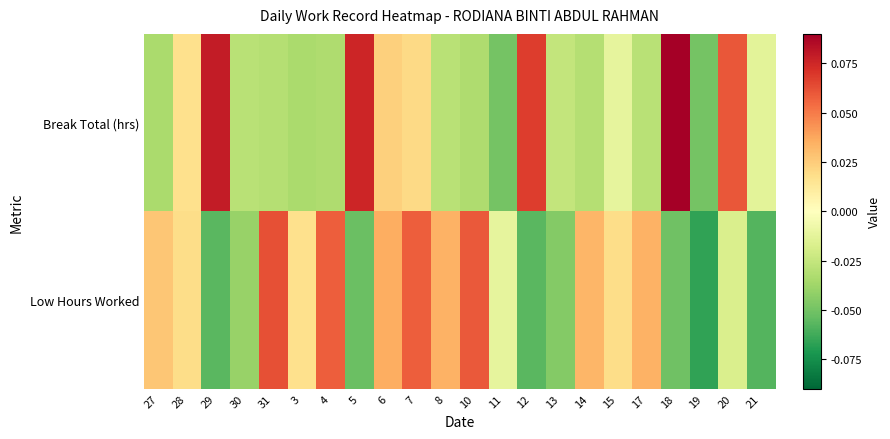

Reading right to left, what are all the values shown in this chart?

Break Total (hrs): 21=-0.0	20=0.1	19=-0.0	18=0.1	17=-0.0	15=-0.0	14=-0.0	13=-0.0	12=0.1	11=-0.0	10=-0.0	8=-0.0	7=0.0	6=0.0	5=0.1	4=-0.0	3=-0.0	31=-0.0	30=-0.0	29=0.1	28=0.0	27=-0.0
Low Hours Worked: 21=-0.1	20=-0.0	19=-0.1	18=-0.1	17=0.0	15=0.0	14=0.0	13=-0.0	12=-0.1	11=-0.0	10=0.1	8=0.0	7=0.1	6=0.0	5=-0.1	4=0.1	3=0.0	31=0.1	30=-0.0	29=-0.1	28=0.0	27=0.0